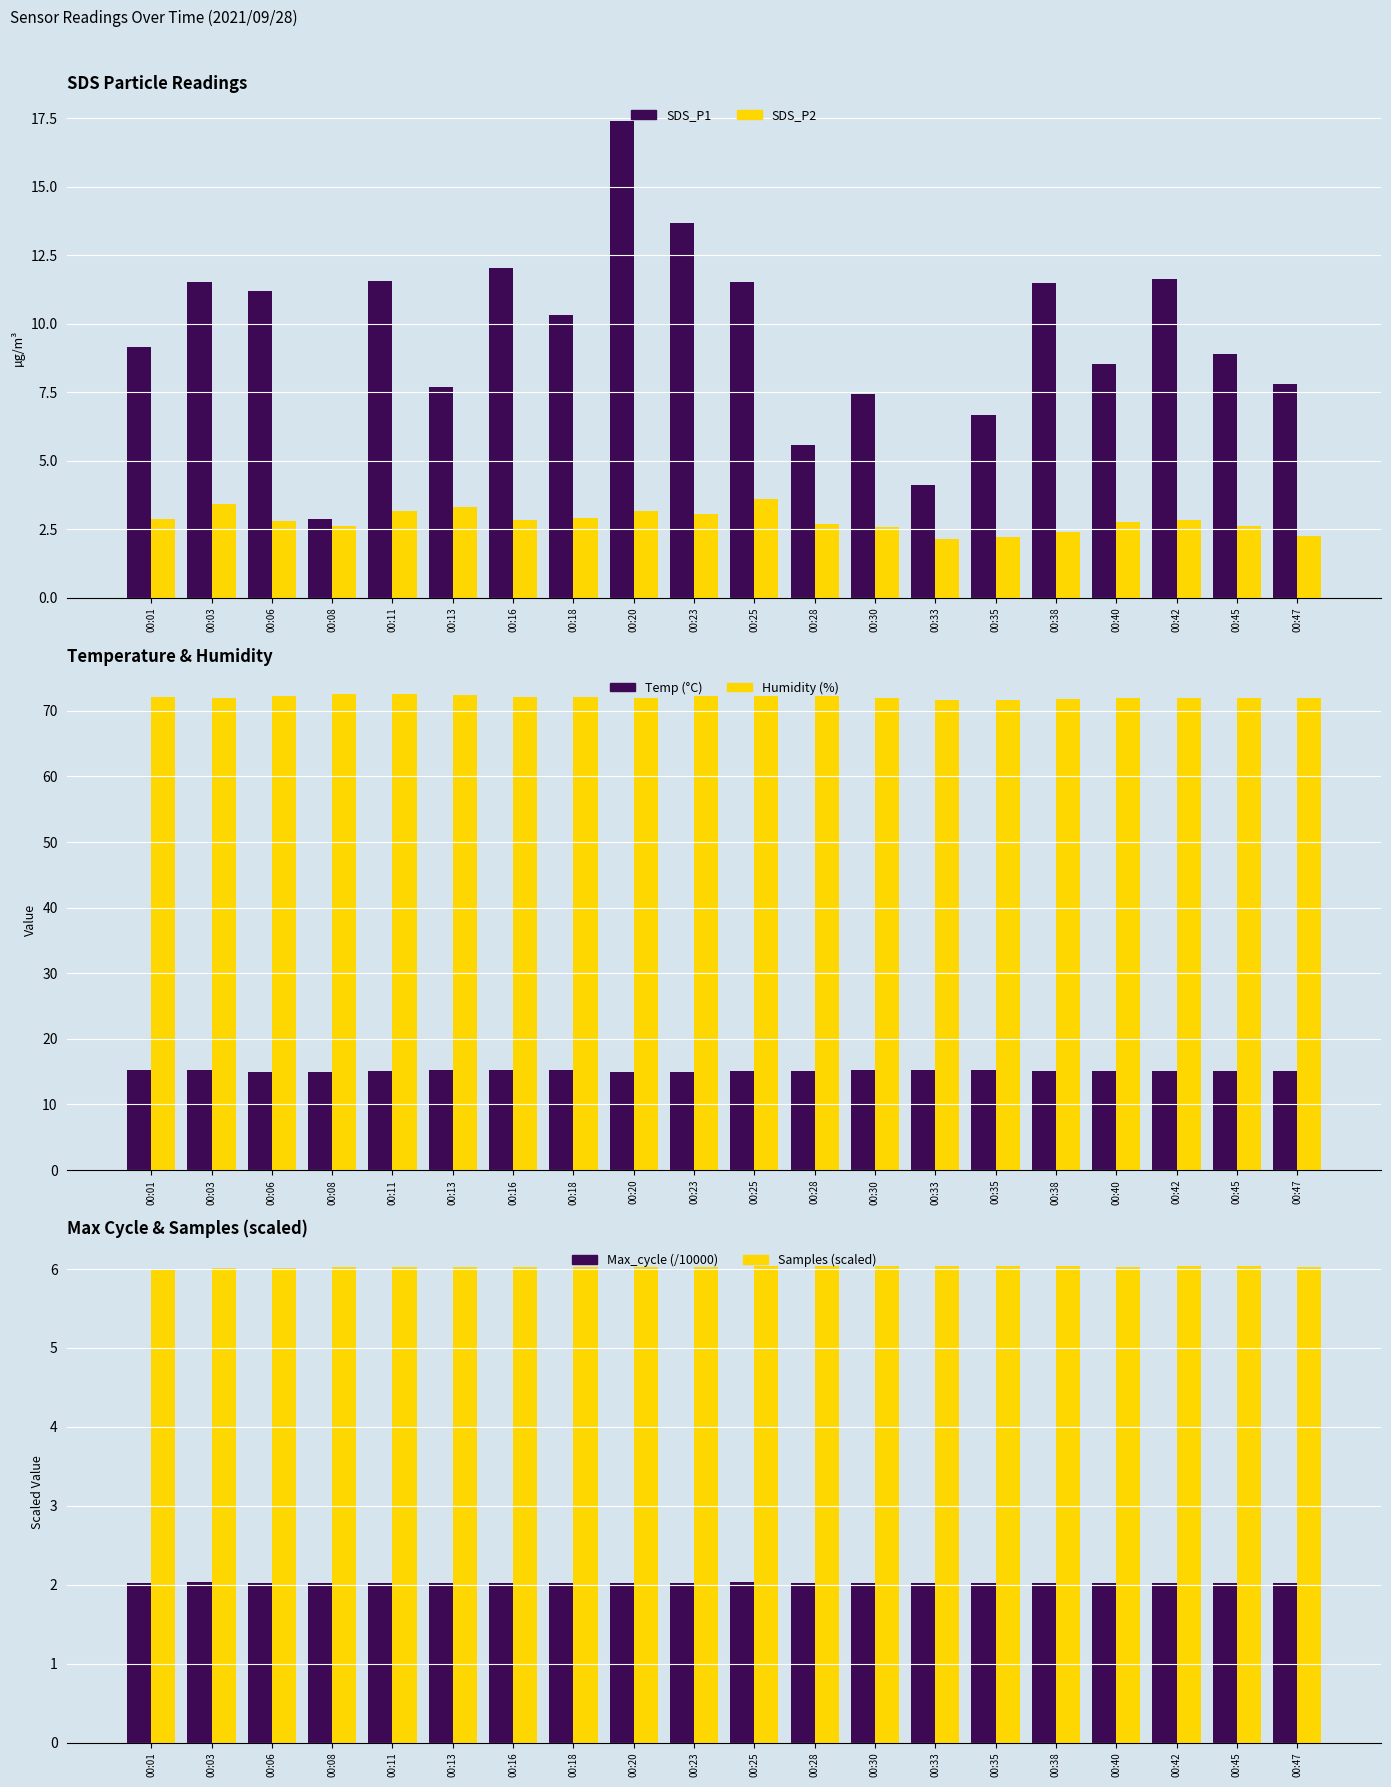

How many series are shown in this chart?

6